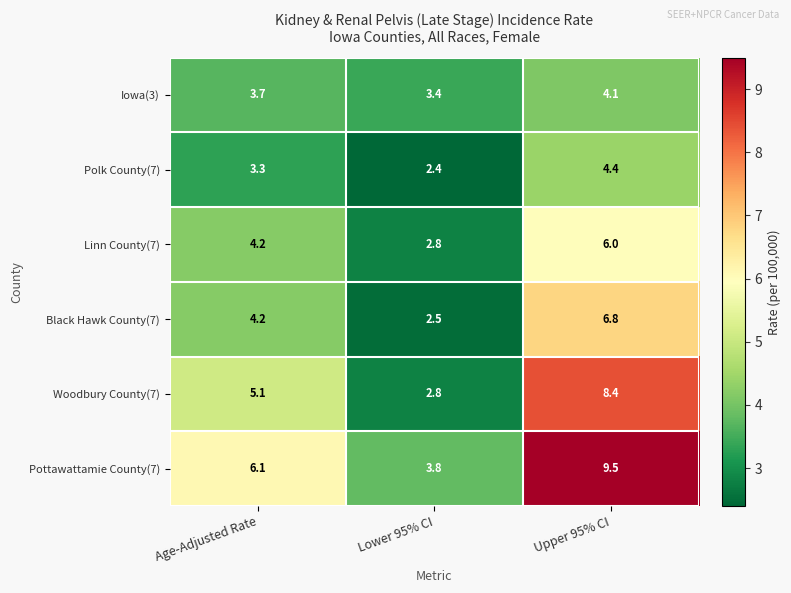

Which series has the largest total across all categories?

Pottawattamie County(7)